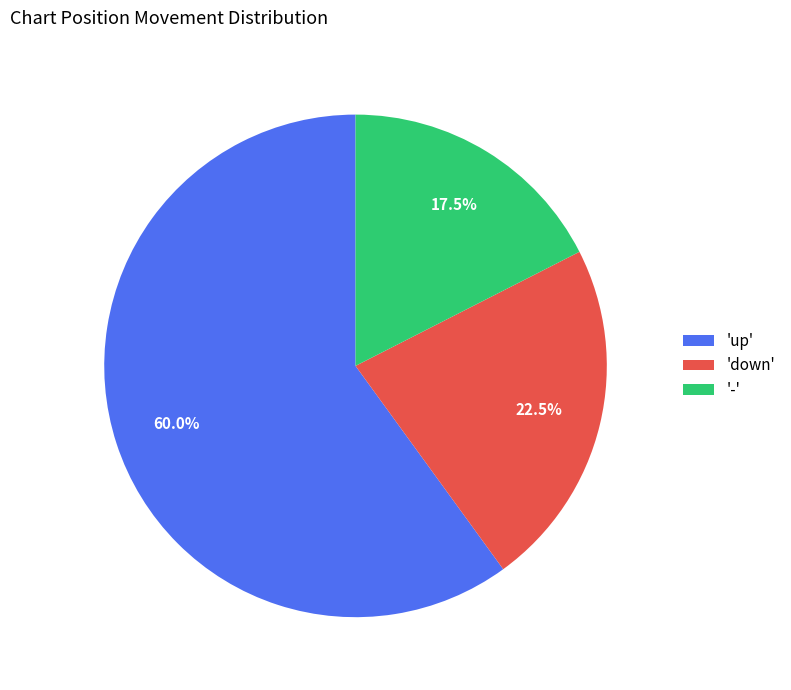

Is there a majority slice in this chart?

Yes